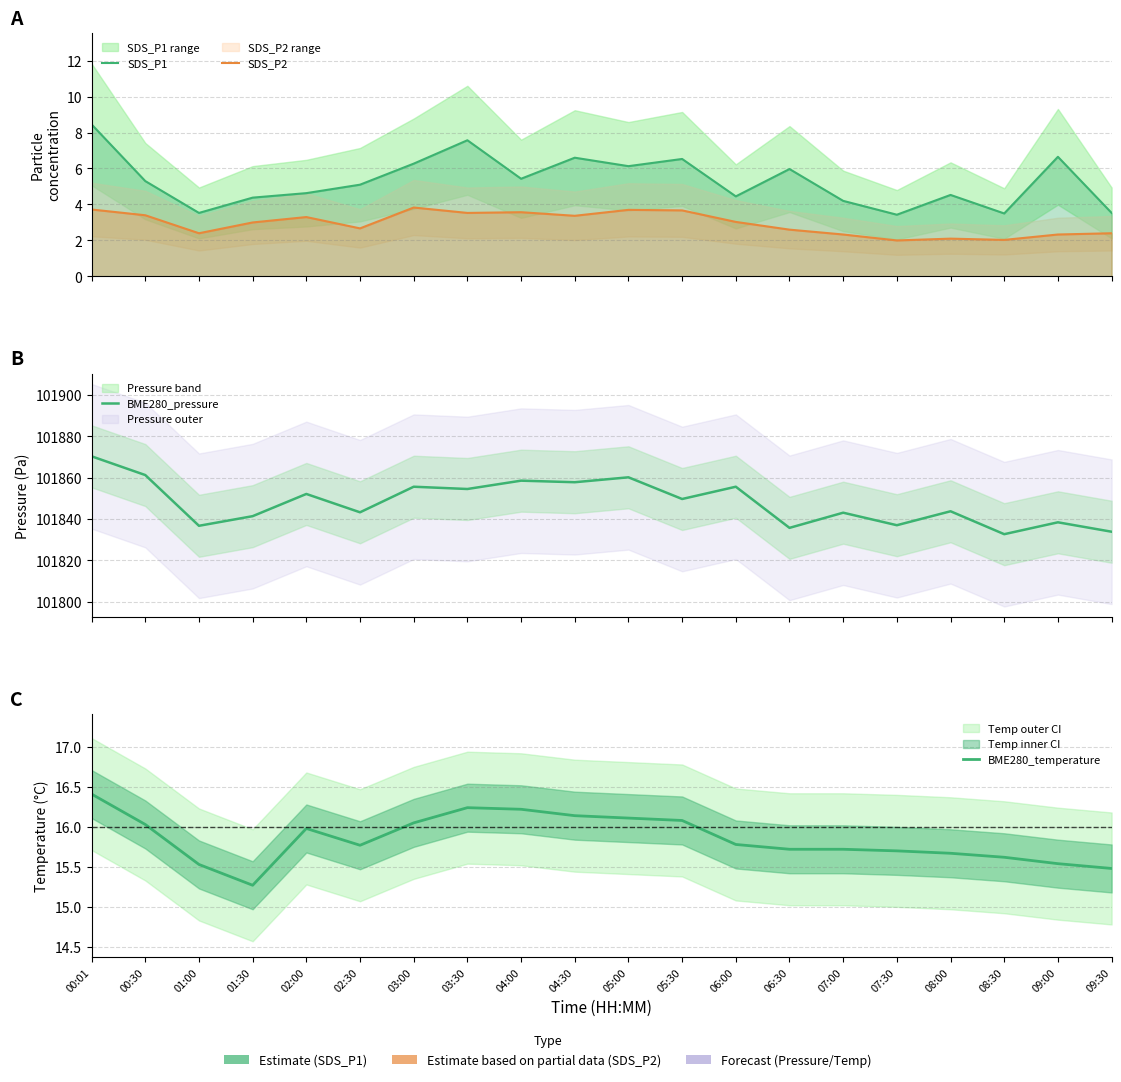

The SDS_P1 series shows 13.0 at 03:30. True or false?

False